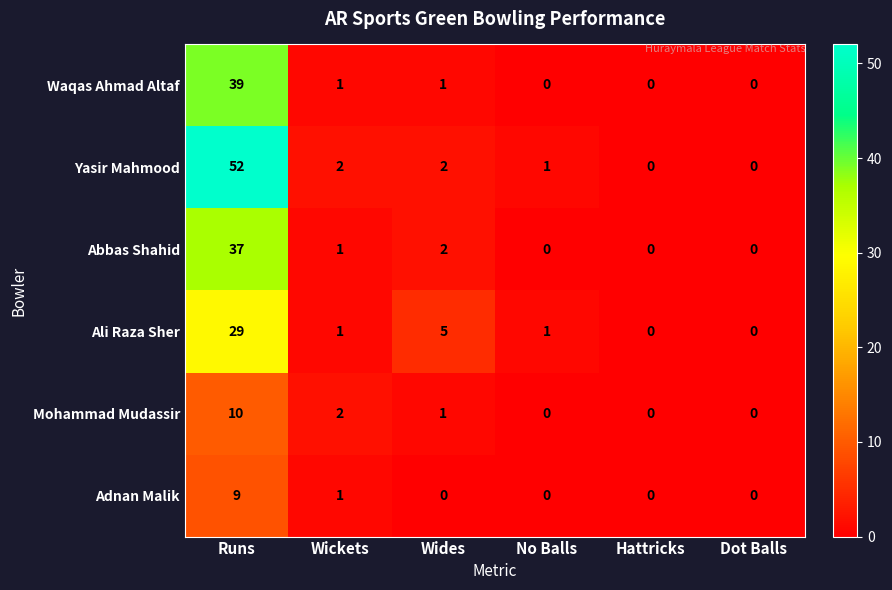

Is it true that Adnan Malik equals 0 at No Balls?

True